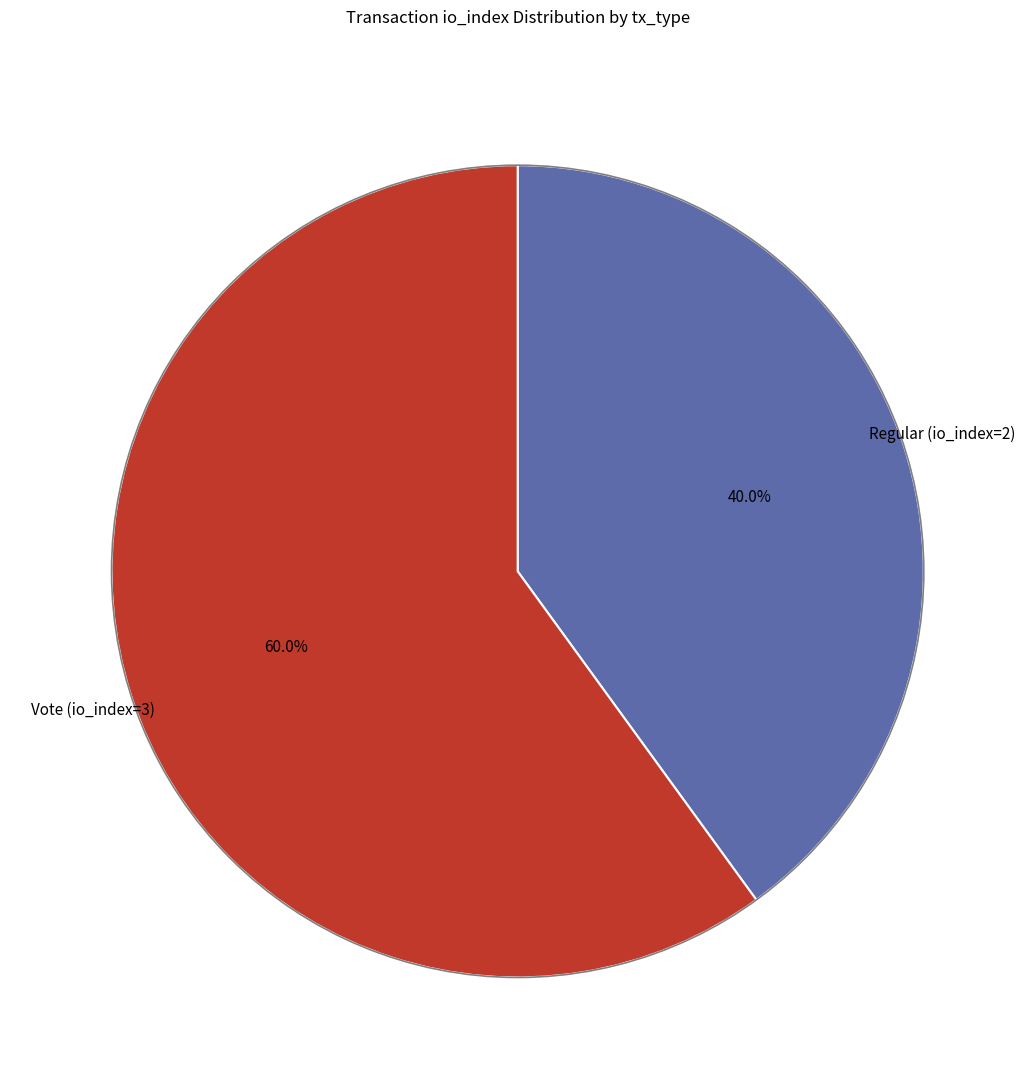

The Vote (io_index=3) slice represents 60% of the pie. True or false?

True